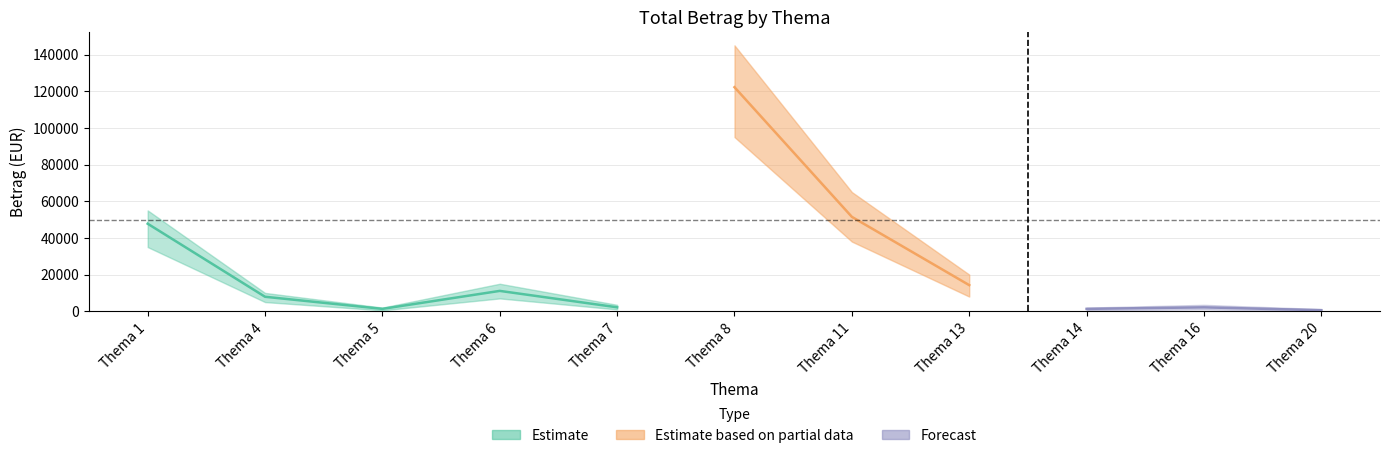

At which label is mean closest to 32242?

1